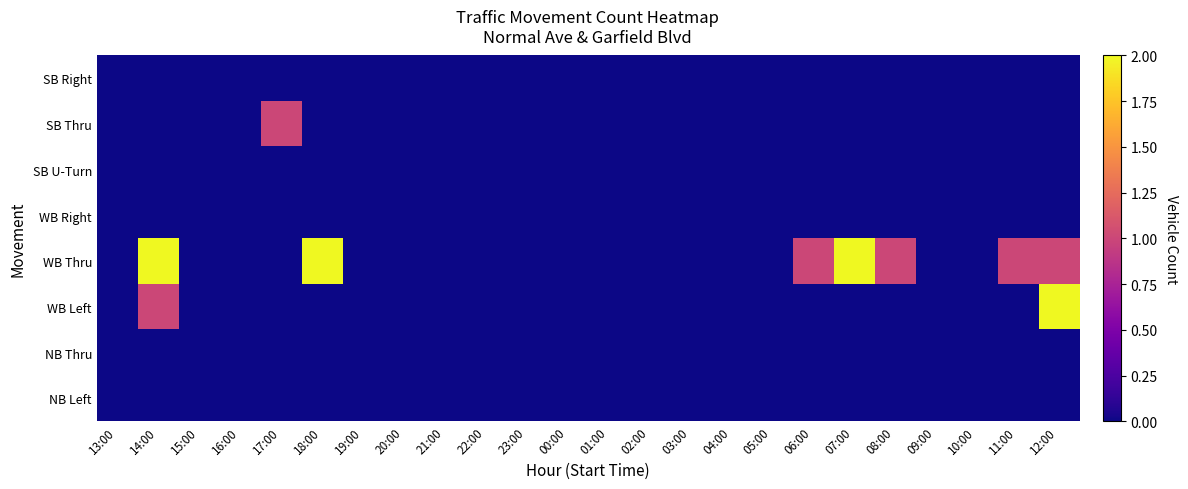

Reading left to right, extract all data points from this chart.

SB Right: 13:00=0	14:00=0	15:00=0	16:00=0	17:00=0	18:00=0	19:00=0	20:00=0	21:00=0	22:00=0	23:00=0	00:00=0	01:00=0	02:00=0	03:00=0	04:00=0	05:00=0	06:00=0	07:00=0	08:00=0	09:00=0	10:00=0	11:00=0	12:00=0
SB Thru: 13:00=0	14:00=0	15:00=0	16:00=0	17:00=1	18:00=0	19:00=0	20:00=0	21:00=0	22:00=0	23:00=0	00:00=0	01:00=0	02:00=0	03:00=0	04:00=0	05:00=0	06:00=0	07:00=0	08:00=0	09:00=0	10:00=0	11:00=0	12:00=0
SB U-Turn: 13:00=0	14:00=0	15:00=0	16:00=0	17:00=0	18:00=0	19:00=0	20:00=0	21:00=0	22:00=0	23:00=0	00:00=0	01:00=0	02:00=0	03:00=0	04:00=0	05:00=0	06:00=0	07:00=0	08:00=0	09:00=0	10:00=0	11:00=0	12:00=0
WB Right: 13:00=0	14:00=0	15:00=0	16:00=0	17:00=0	18:00=0	19:00=0	20:00=0	21:00=0	22:00=0	23:00=0	00:00=0	01:00=0	02:00=0	03:00=0	04:00=0	05:00=0	06:00=0	07:00=0	08:00=0	09:00=0	10:00=0	11:00=0	12:00=0
WB Thru: 13:00=0	14:00=2	15:00=0	16:00=0	17:00=0	18:00=2	19:00=0	20:00=0	21:00=0	22:00=0	23:00=0	00:00=0	01:00=0	02:00=0	03:00=0	04:00=0	05:00=0	06:00=1	07:00=2	08:00=1	09:00=0	10:00=0	11:00=1	12:00=1
WB Left: 13:00=0	14:00=1	15:00=0	16:00=0	17:00=0	18:00=0	19:00=0	20:00=0	21:00=0	22:00=0	23:00=0	00:00=0	01:00=0	02:00=0	03:00=0	04:00=0	05:00=0	06:00=0	07:00=0	08:00=0	09:00=0	10:00=0	11:00=0	12:00=2
NB Thru: 13:00=0	14:00=0	15:00=0	16:00=0	17:00=0	18:00=0	19:00=0	20:00=0	21:00=0	22:00=0	23:00=0	00:00=0	01:00=0	02:00=0	03:00=0	04:00=0	05:00=0	06:00=0	07:00=0	08:00=0	09:00=0	10:00=0	11:00=0	12:00=0
NB Left: 13:00=0	14:00=0	15:00=0	16:00=0	17:00=0	18:00=0	19:00=0	20:00=0	21:00=0	22:00=0	23:00=0	00:00=0	01:00=0	02:00=0	03:00=0	04:00=0	05:00=0	06:00=0	07:00=0	08:00=0	09:00=0	10:00=0	11:00=0	12:00=0